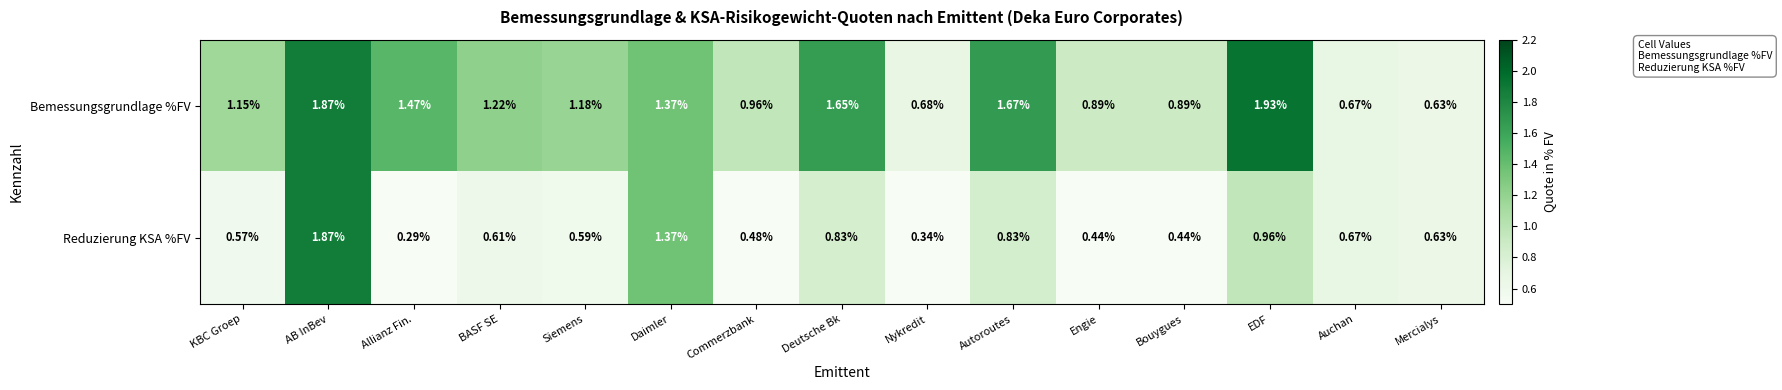

Is the value of Bemessungsgrundlage %FV at Mercialys greater than the value of Reduzierung KSA %FV at Auchan?

No